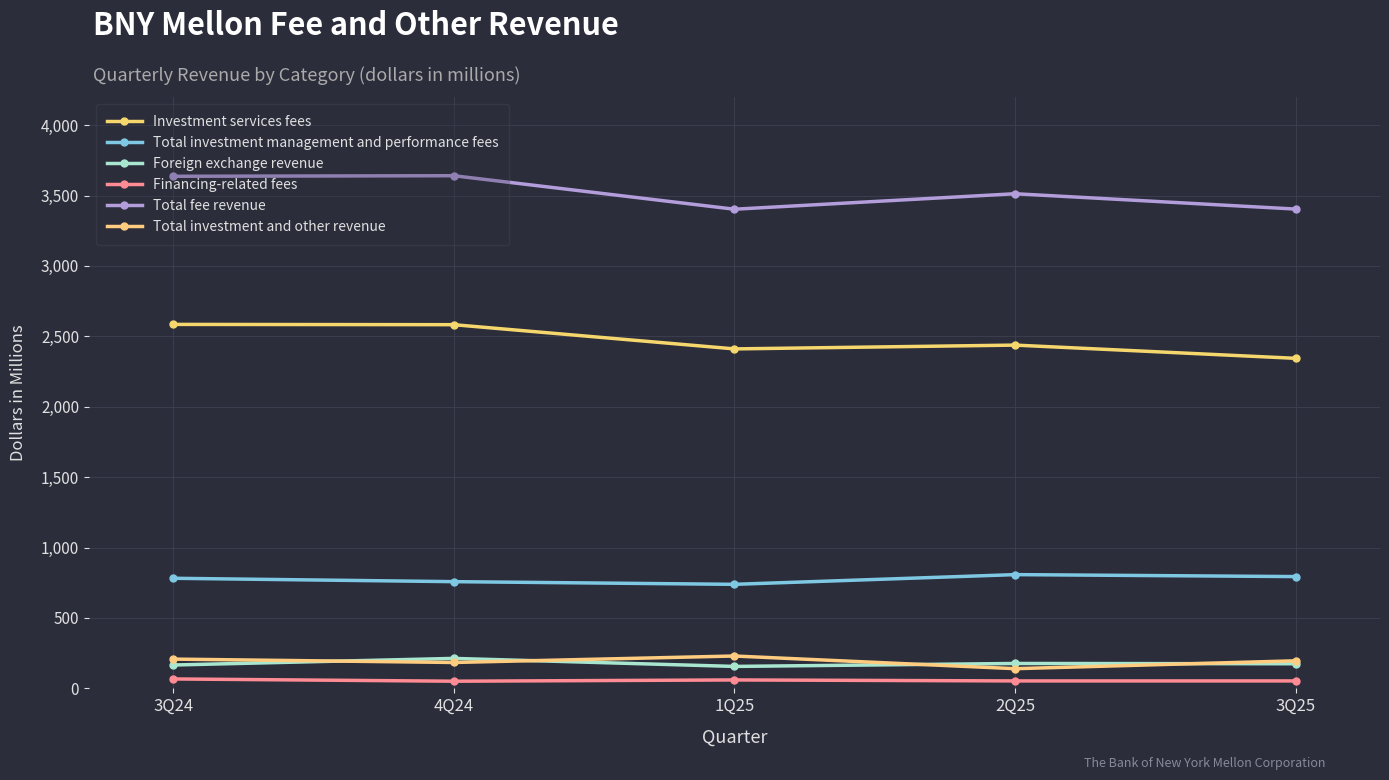

The value of Financing-related fees at 2Q25 is 53. True or false?

True